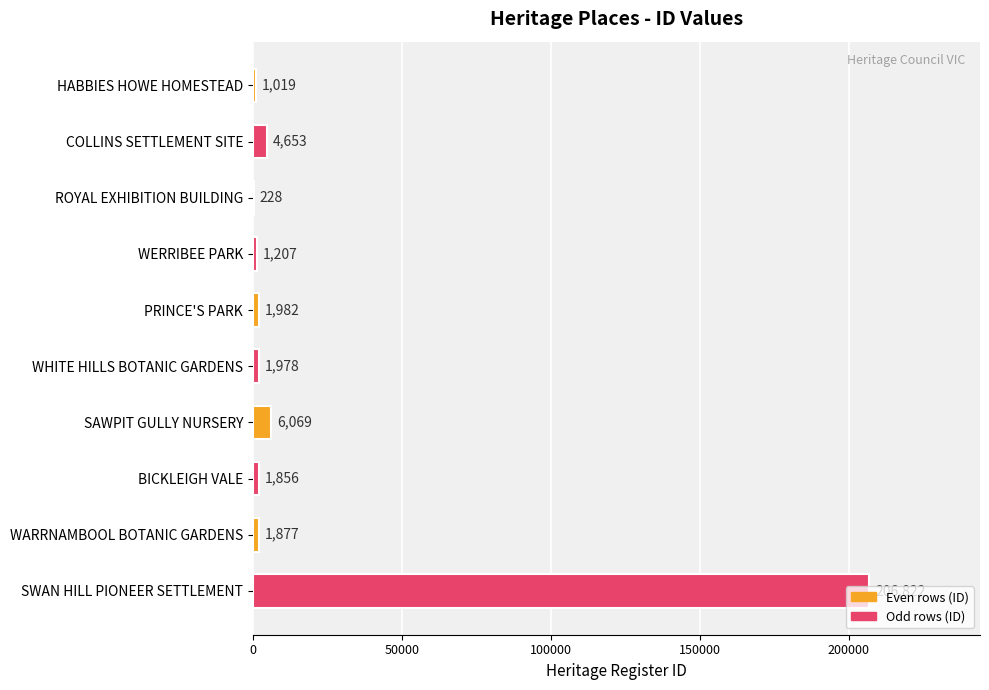

The chart shows a value of 1877 at WARRNAMBOOL BOTANIC GARDENS. True or false?

True